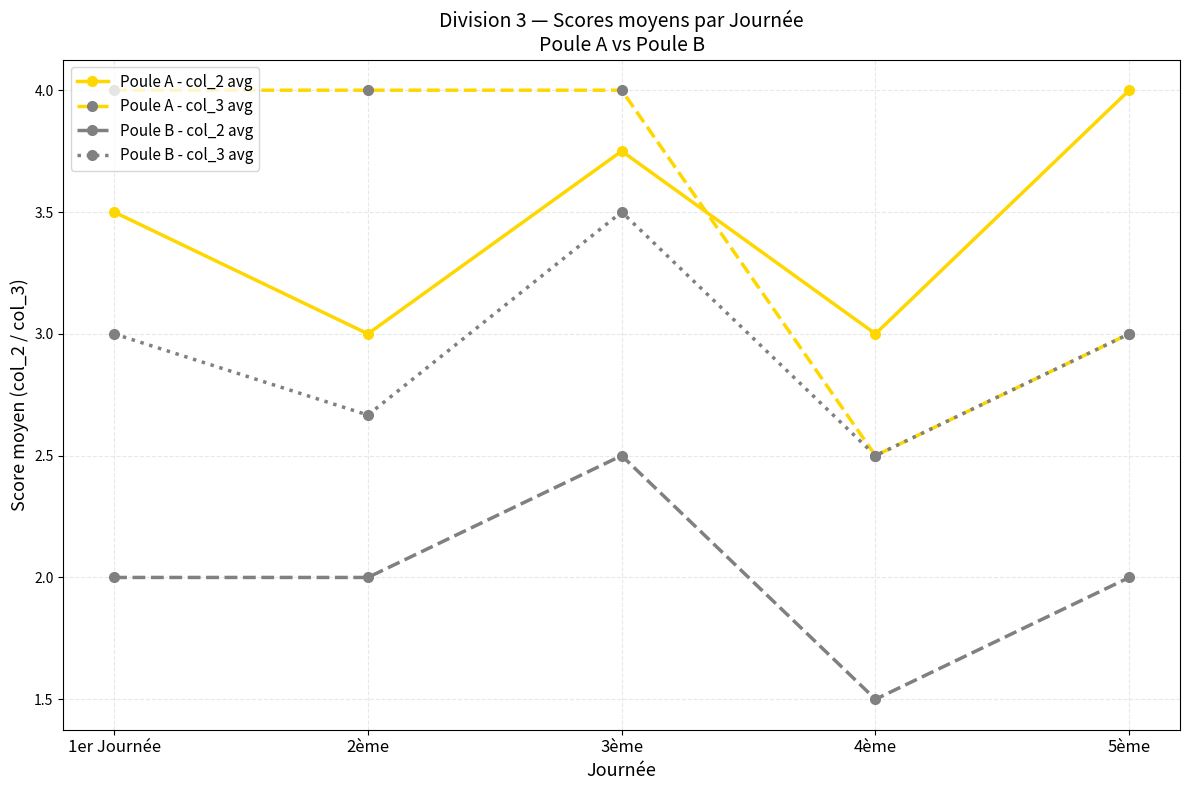

What is the difference between the maximum and minimum values in the Poule A - col_2 avg series?

1.0